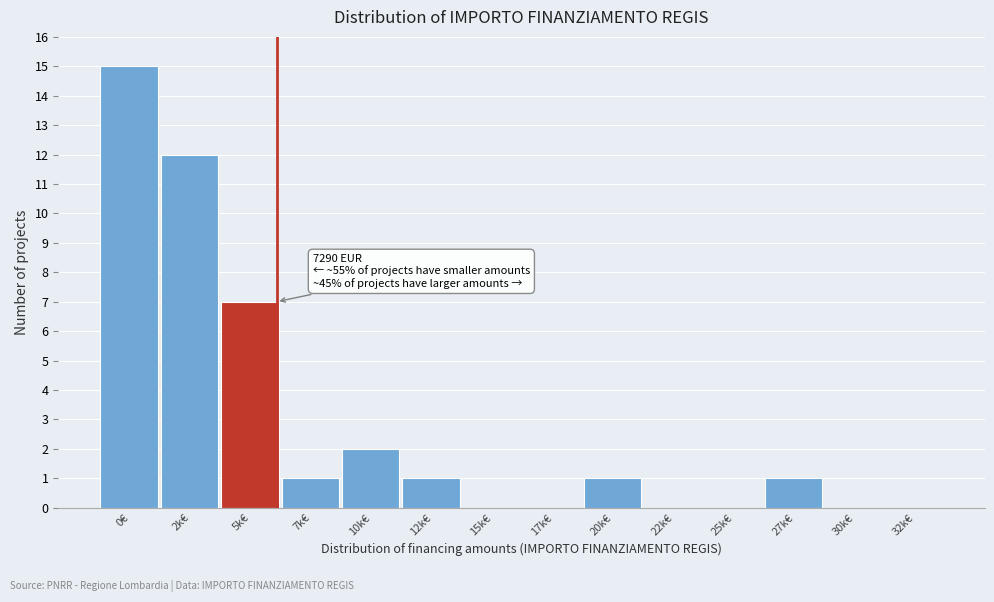

Reading right to left, list all the values displayed in this chart.

32k€=0	30k€=0	27k€=1	25k€=0	22k€=0	20k€=1	17k€=0	15k€=0	12k€=1	10k€=2	7k€=1	5k€=7	2k€=12	0€=15